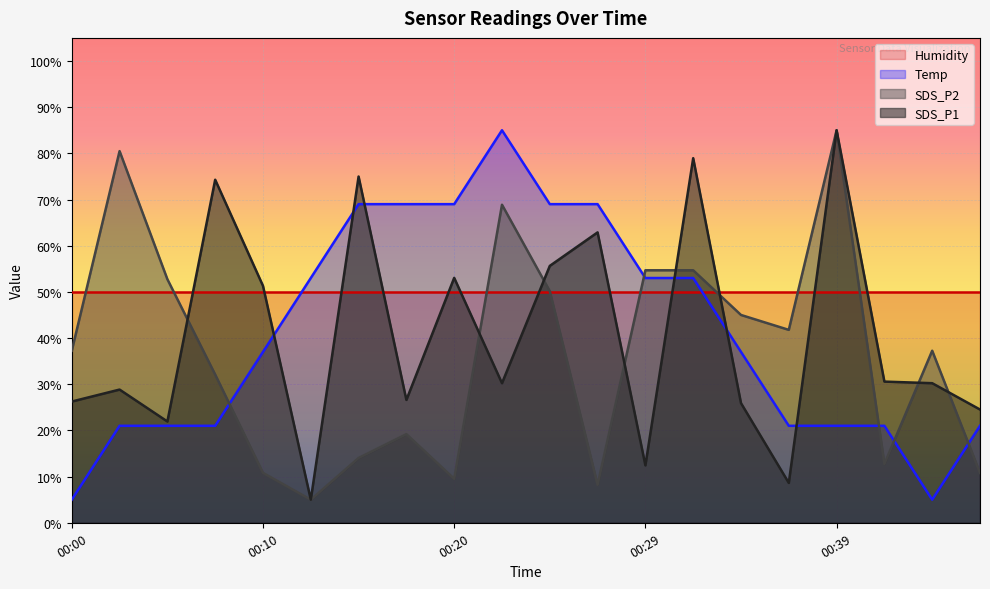

Reading left to right, transcribe all the data shown in this chart.

SDS_P1: 26.3	28.8	21.9	74.3	51.3	5.0	75.0	26.6	53.0	30.2	55.6	62.9	12.4	79.0	25.9	8.6	85.0	30.6	30.2	24.5
SDS_P2: 37.3	80.5	52.7	32.1	10.8	5.0	14.0	19.2	9.5	68.9	50.2	8.2	54.7	54.7	45.0	41.8	85.0	12.7	37.3	10.8
Temp: 5.0	21.0	21.0	21.0	37.0	53.0	69.0	69.0	69.0	85.0	69.0	69.0	53.0	53.0	37.0	21.0	21.0	21.0	5.0	21.0